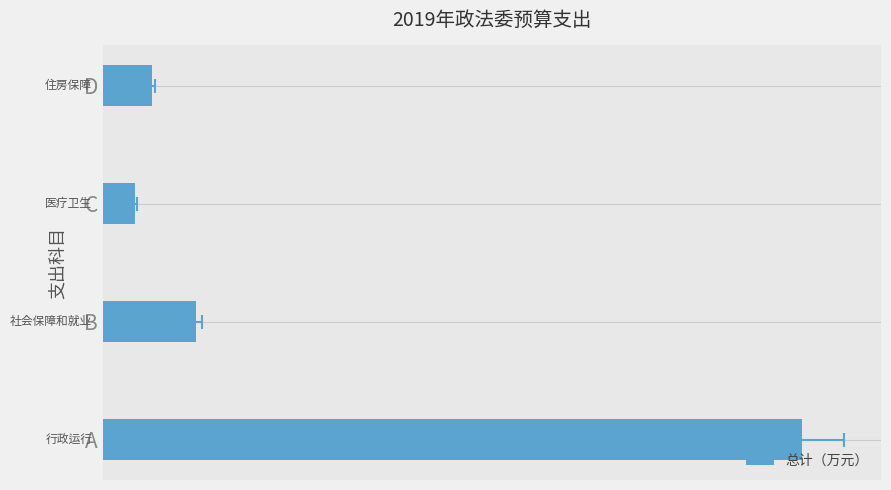

What is the value of the 3rd bar from the left?

6.3